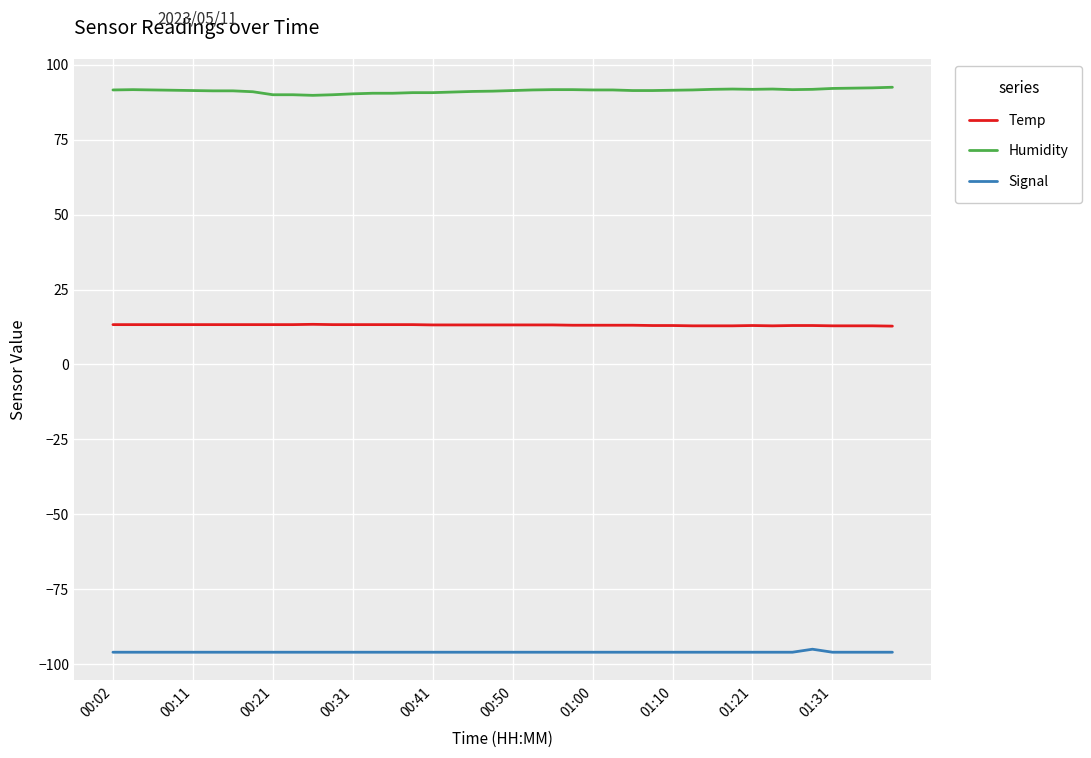

Which series has the largest total across all categories?

Humidity